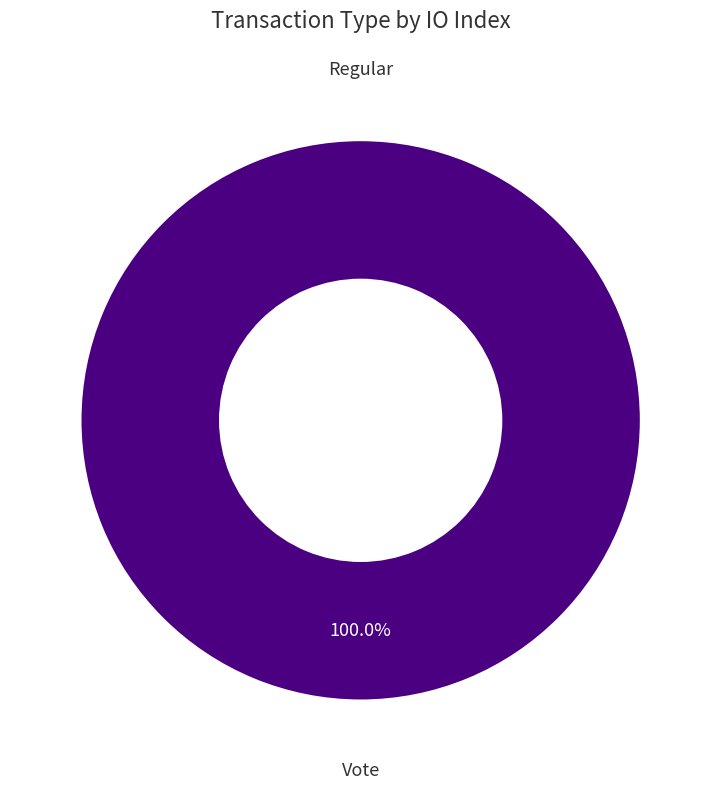

What is the total percentage of Regular (io_index=0) and Vote (io_index=2)?

100.0%